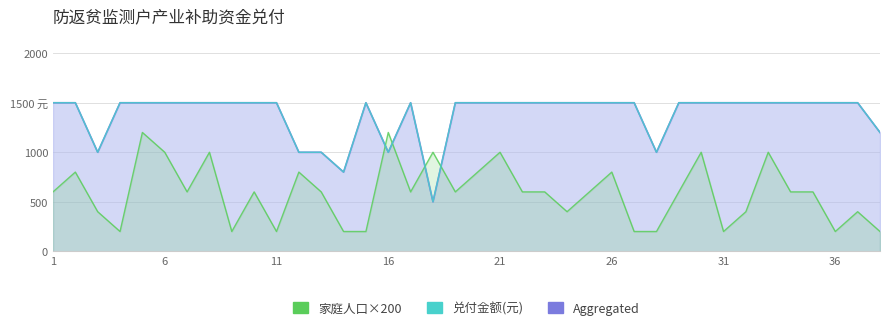

How many times do 兑付金额(元) and 家庭人口×200 cross each other?

4